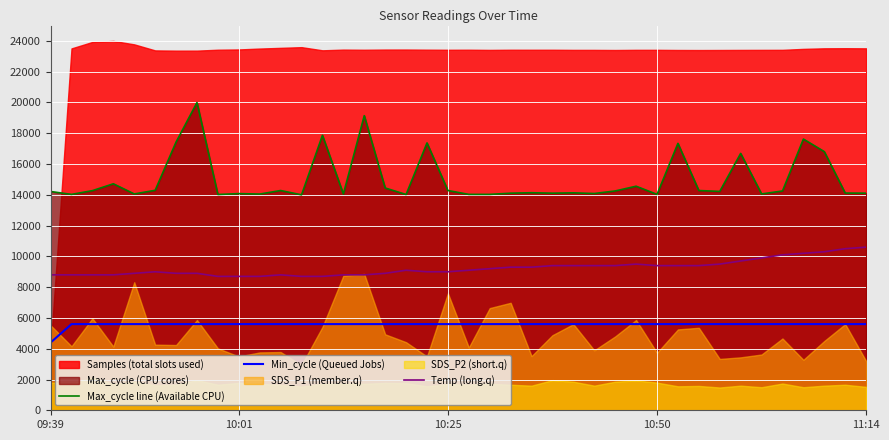

Read the Temp (long.q) value at 10:25.

9000.0